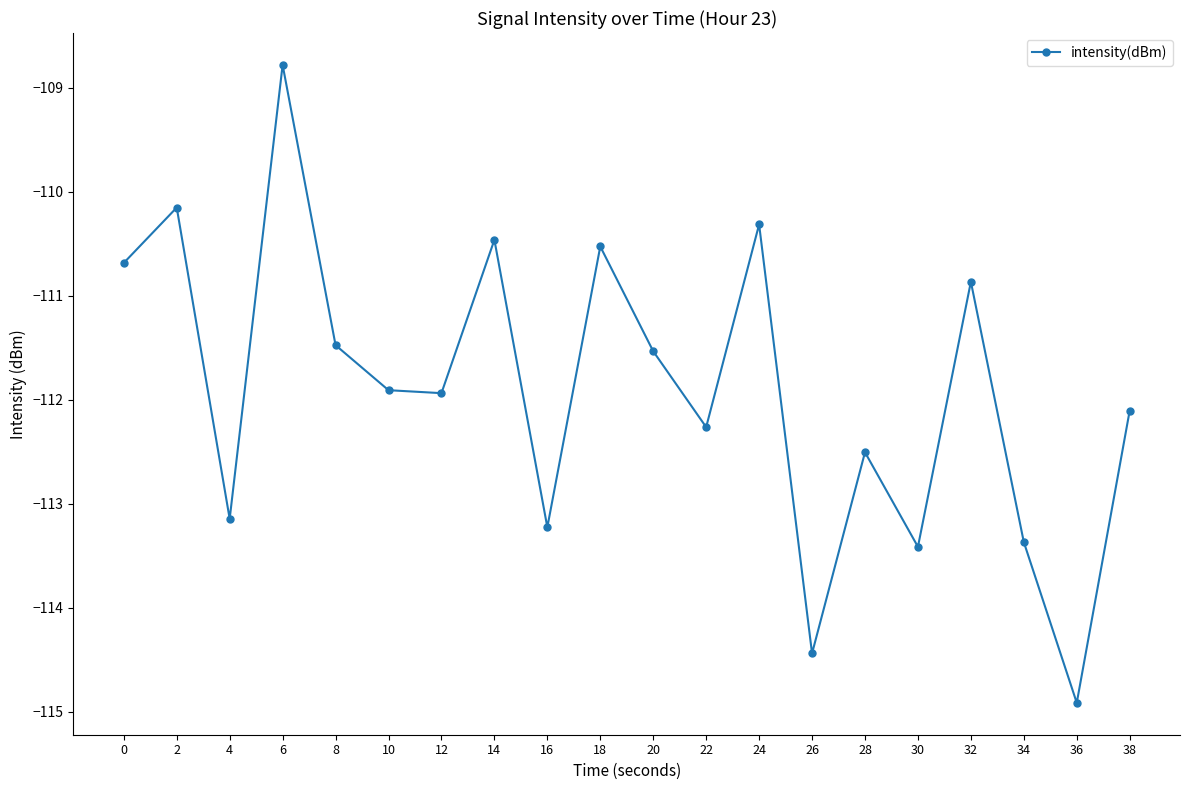

Reading right to left, what are all the values shown in this chart?

-112.1	-114.9	-113.4	-110.9	-113.4	-112.5	-114.4	-110.3	-112.3	-111.5	-110.5	-113.2	-110.5	-111.9	-111.9	-111.5	-108.8	-113.1	-110.2	-110.7